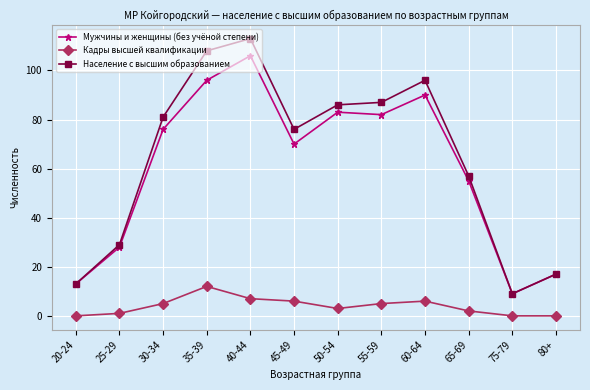

The Население с высшим образованием series shows 29 at 25-29. True or false?

True